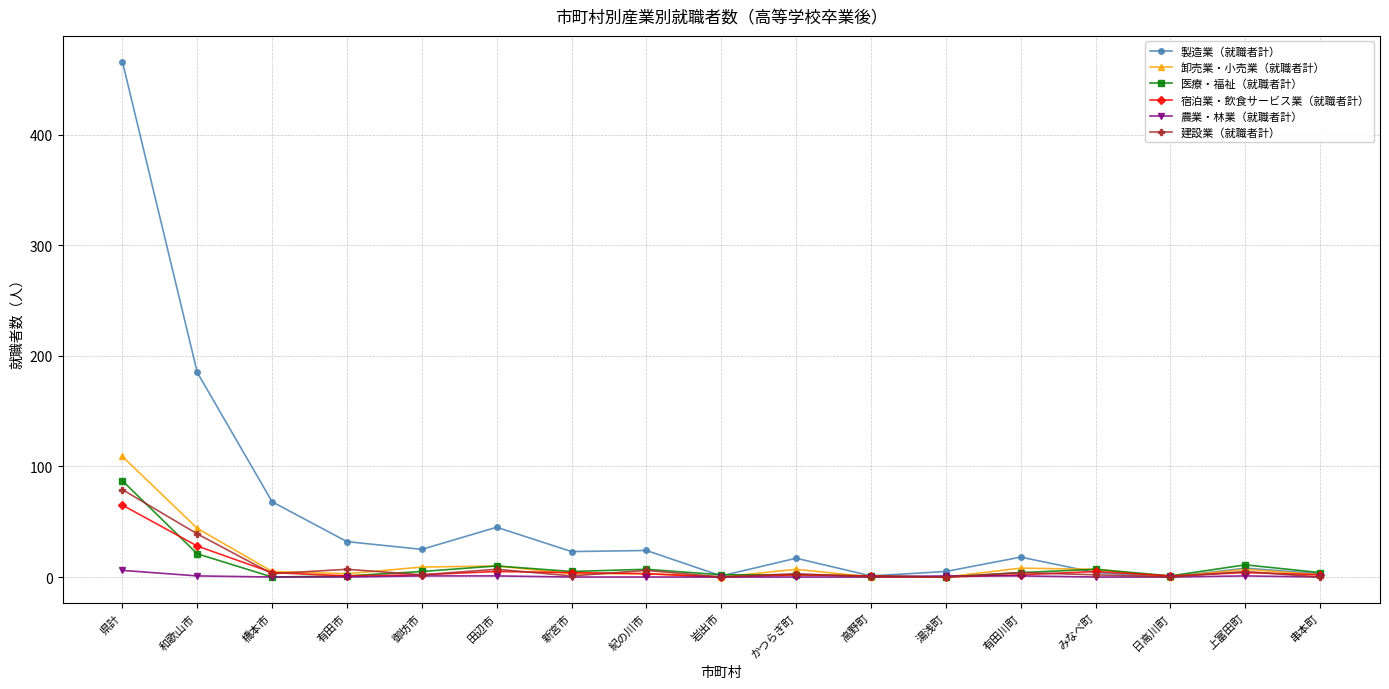

Is it true that 卸売業・小売業（就職者計） equals 0 at 岩出市?

True